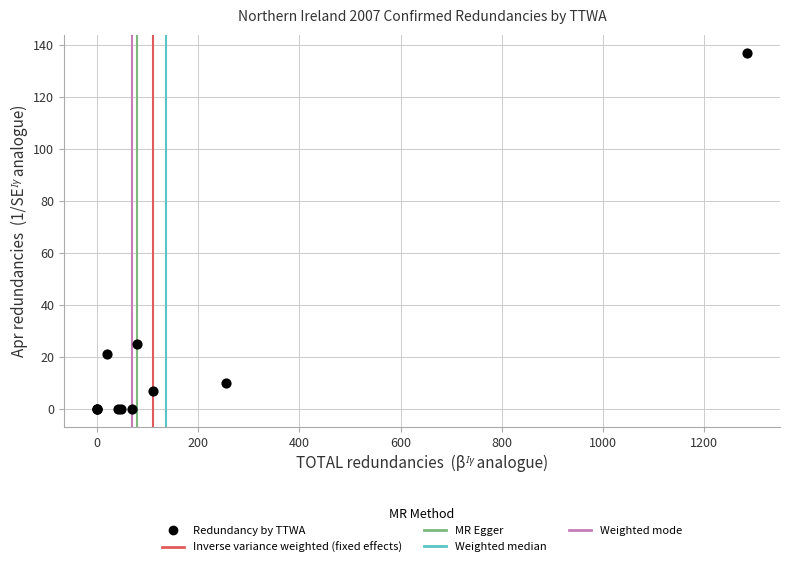

What Y value in the scatter plot is closest to 68?

25